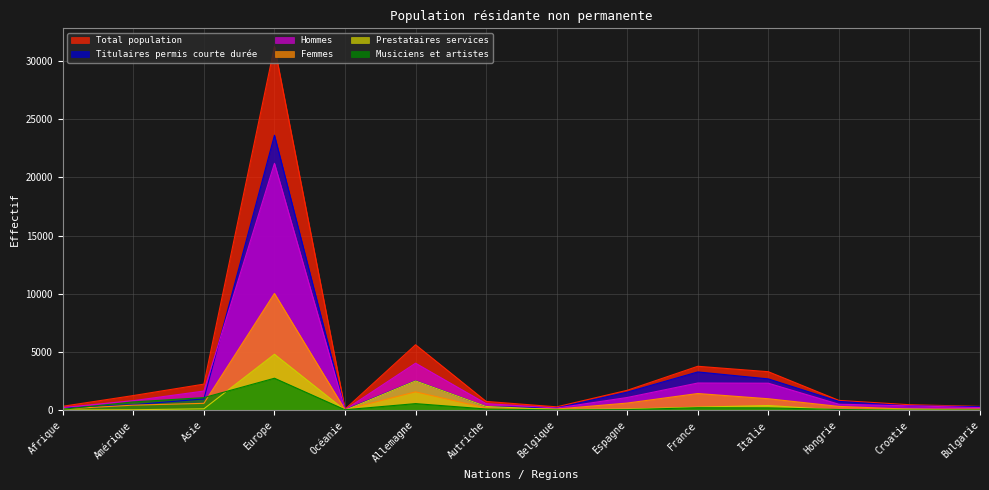

Rank the series at Hongrie from lowest to highest value.

Prestataires services, Musiciens et artistes, Femmes, Hommes, Titulaires permis courte durée, Total population